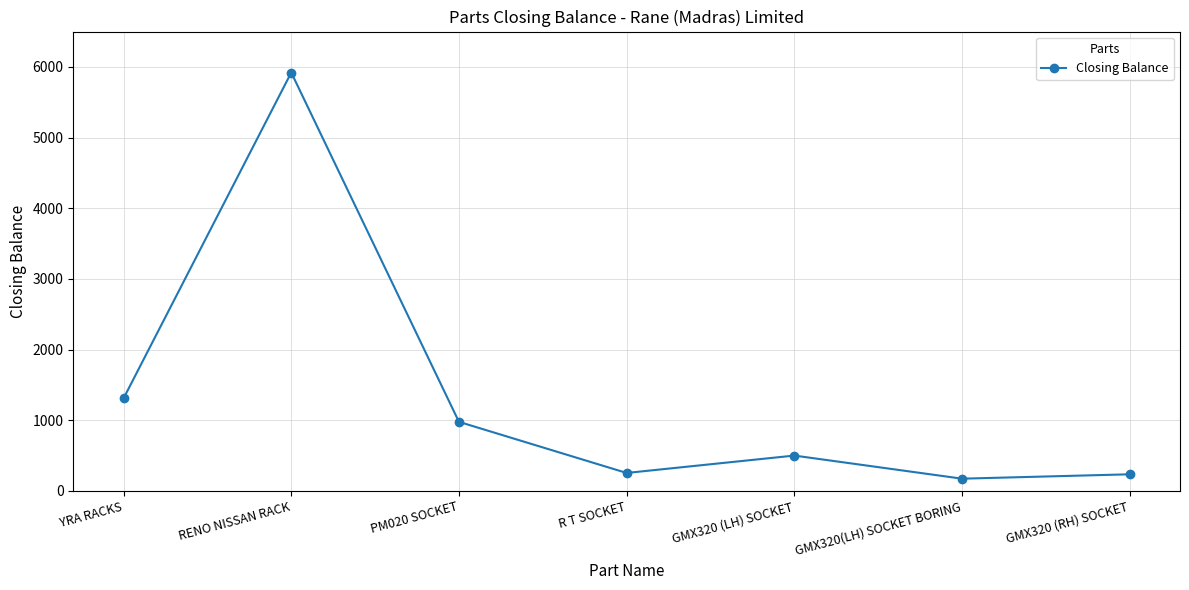

Where is the data nearest to the value 3046?

YRA RACKS